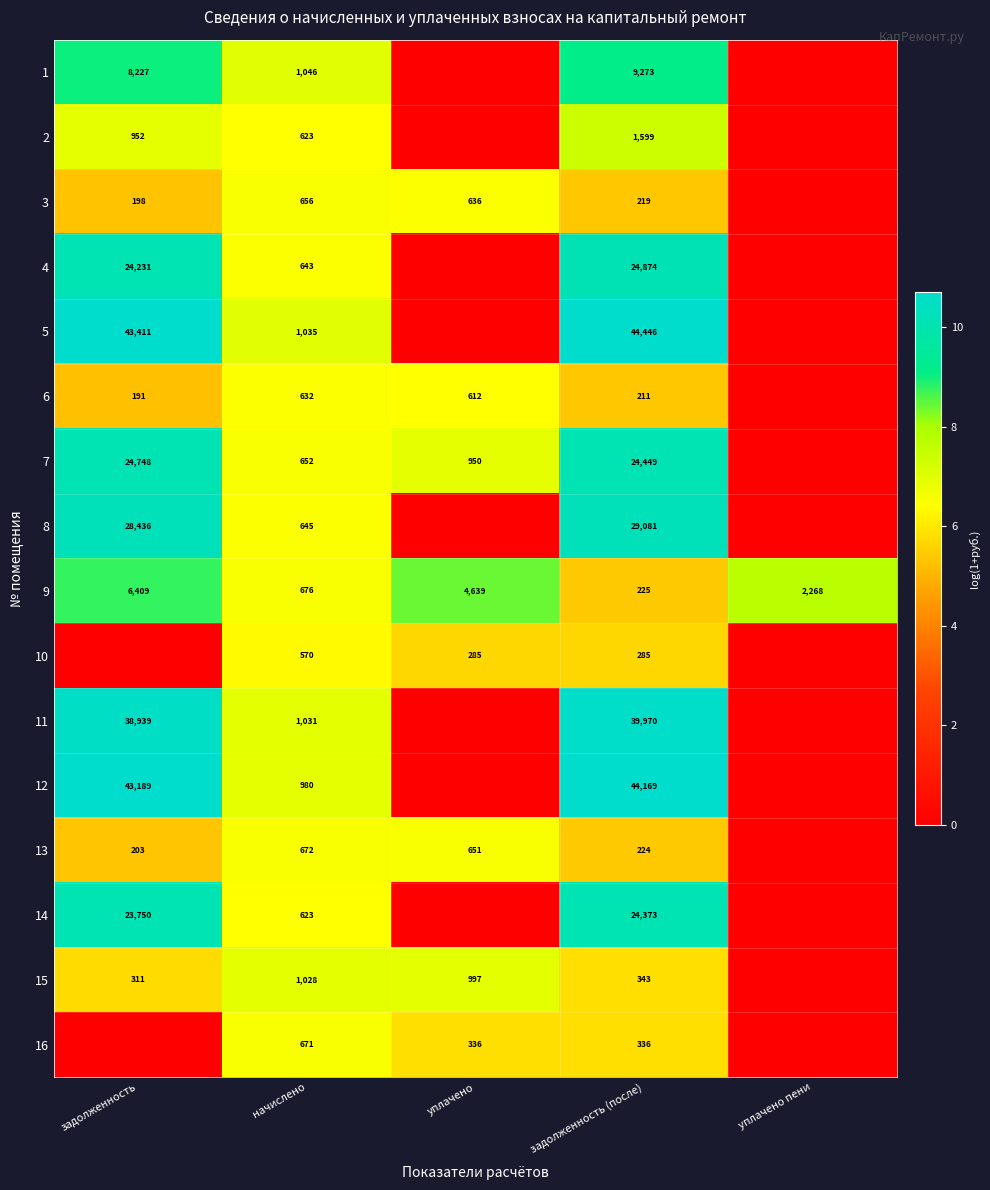

The 14 series shows 42501 at задолженность (после). True or false?

False